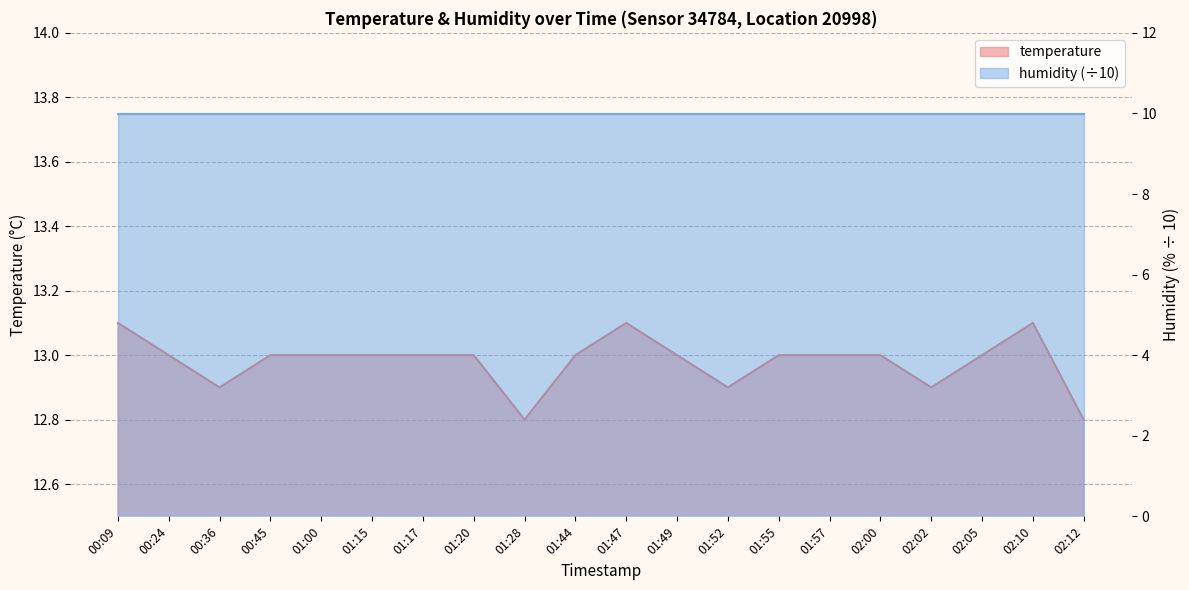

What is the change in value from 00:09 to 00:36?

-0.2